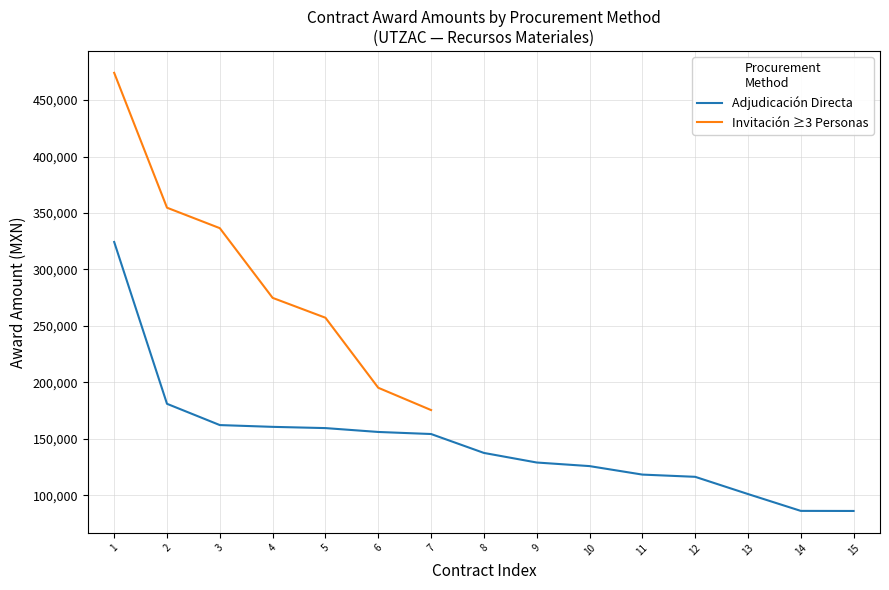

At which label is the value closest to 324815?

3